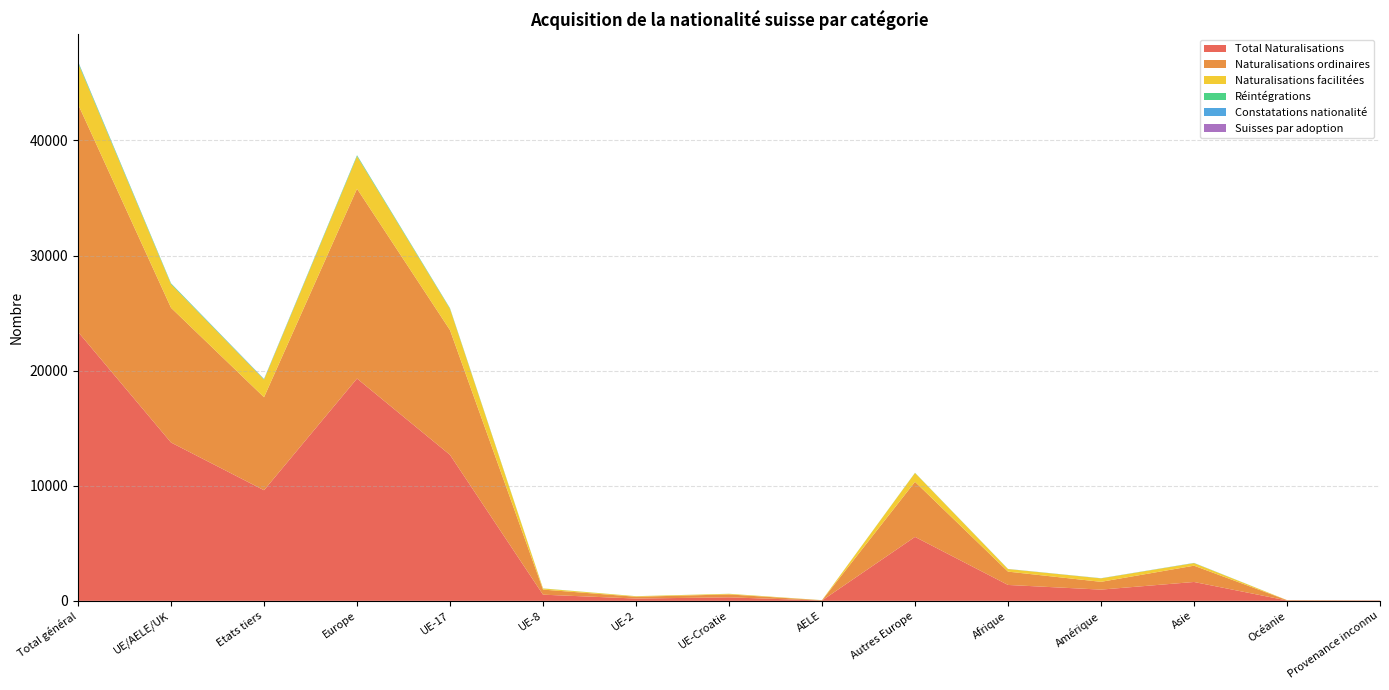

Reading left to right, what are all the values shown in this chart?

Total Naturalisations: 23367	13756	9611	19312	12682	537	201	306	30	5556	1382	977	1640	34	22
Naturalisations ordinaires: 19782	11704	8078	16490	10836	441	155	253	19	4786	1158	676	1415	29	14
Naturalisations facilitées: 3576	2047	1529	2817	1842	96	46	53	10	770	224	301	225	5	4
Réintégrations: 89	63	26	75	45	9	3	4	2	12	2	5	7	0	0
Constatations nationalité: 39	9	30	12	8	0	1	0	0	3	8	8	10	0	1
Suisses par adoption: 9	5	4	5	4	0	0	0	1	0	0	0	0	0	4